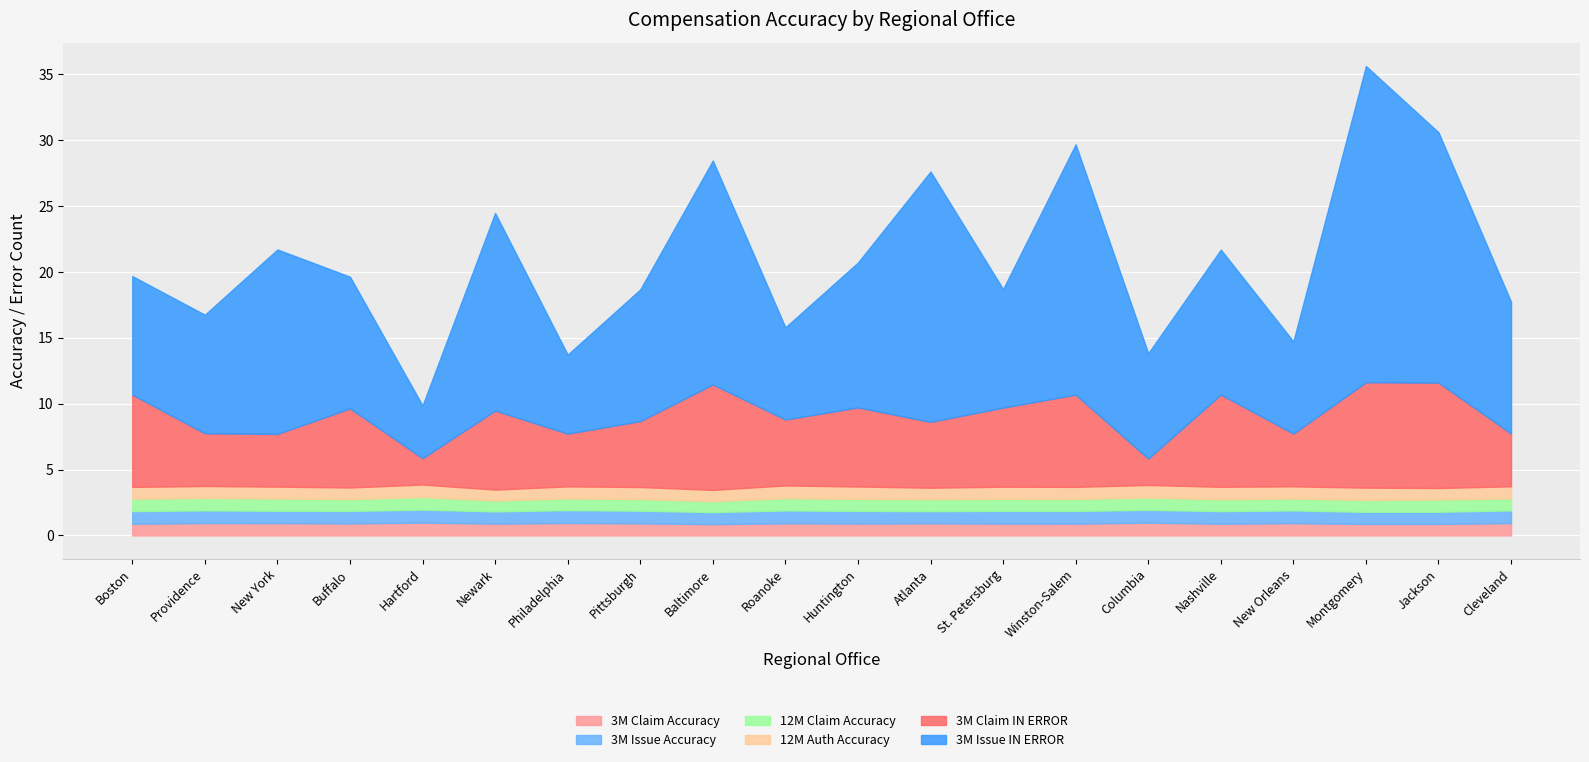

In 3M Issue Accuracy, how many points are lower than both neighbors (excluding endpoints)?

6